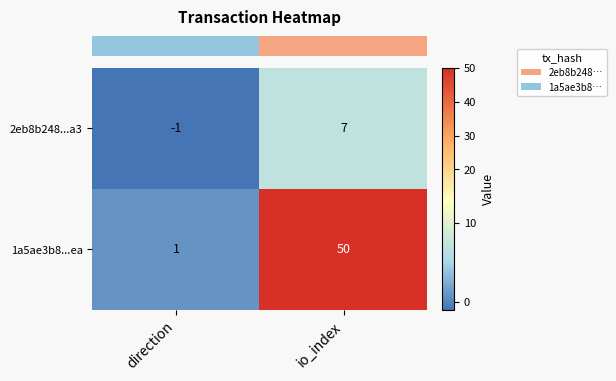

What is the sum of the 2eb8b248...a3 values at direction and io_index?

6